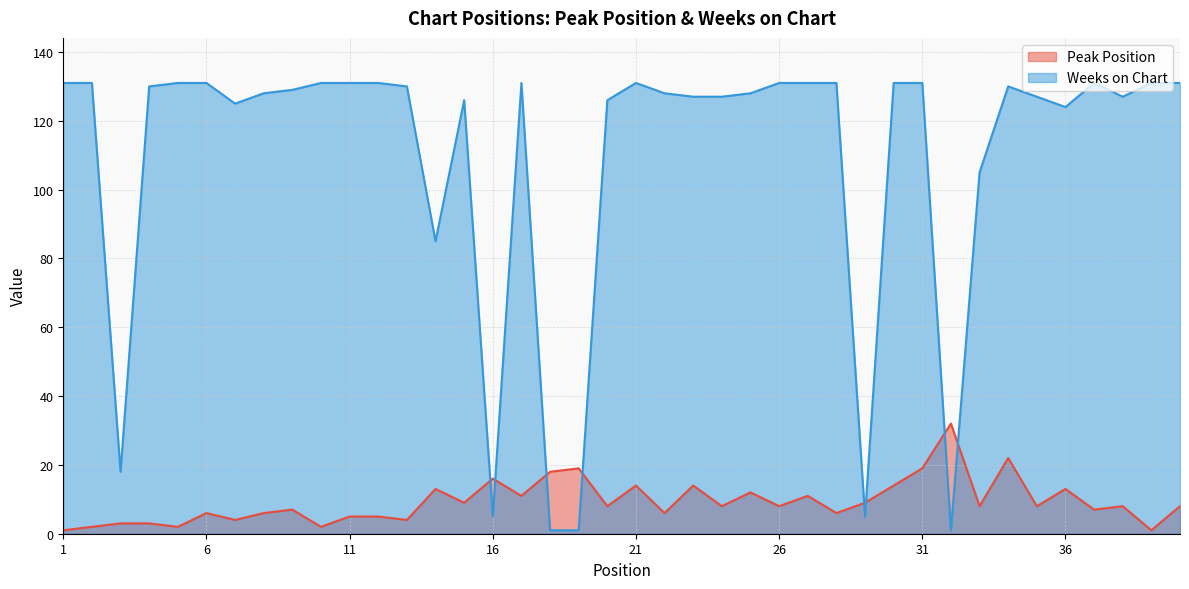

In Peak Position, how many points are lower than both neighbors (excluding endpoints)?

15